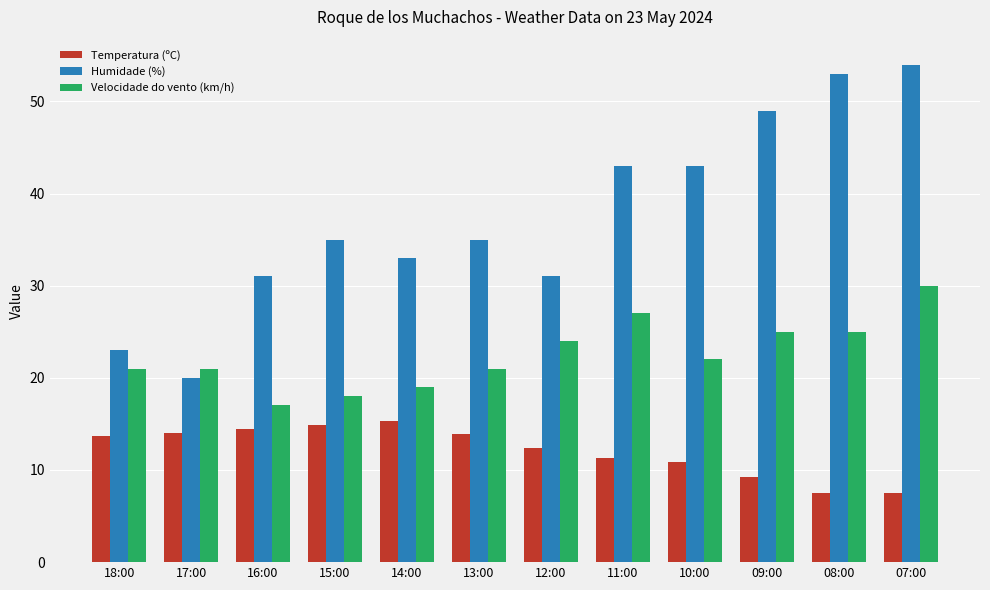

What is the spread (max minus min) of values at 12:00?

18.6